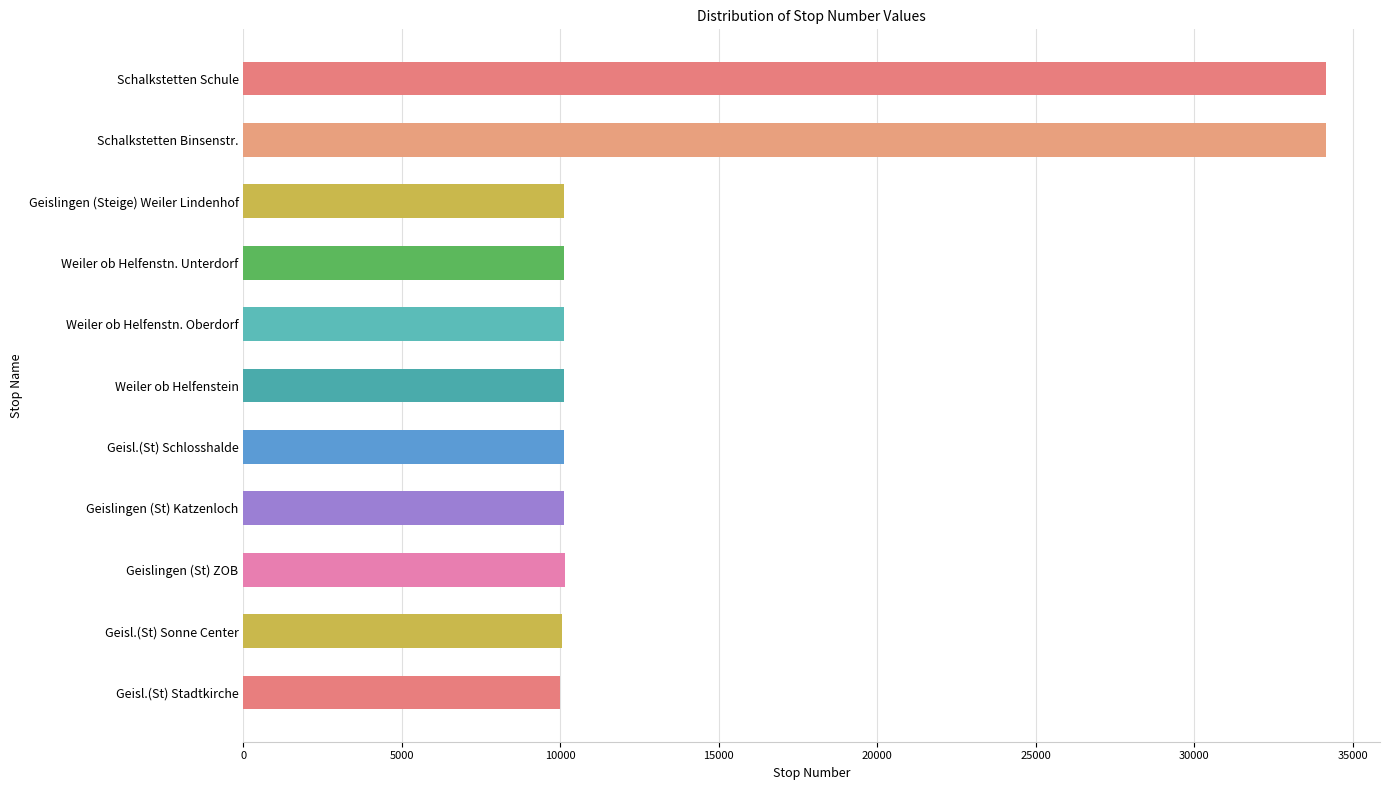

Approximately how many times larger is the value at Geislingen (St) Katzenloch compared to Geisl.(St) Schlosshalde?

1.0